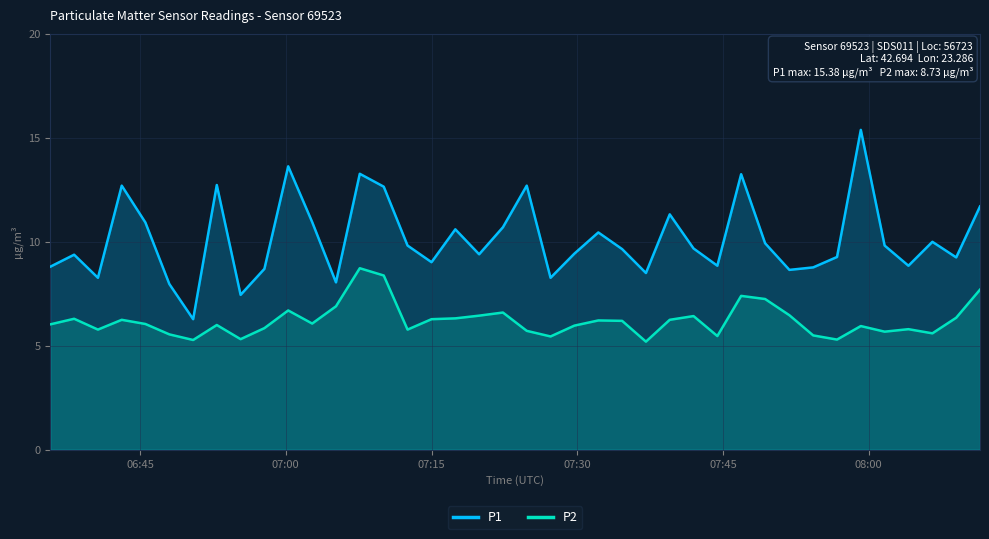

Which series has the largest range (max minus min)?

P1